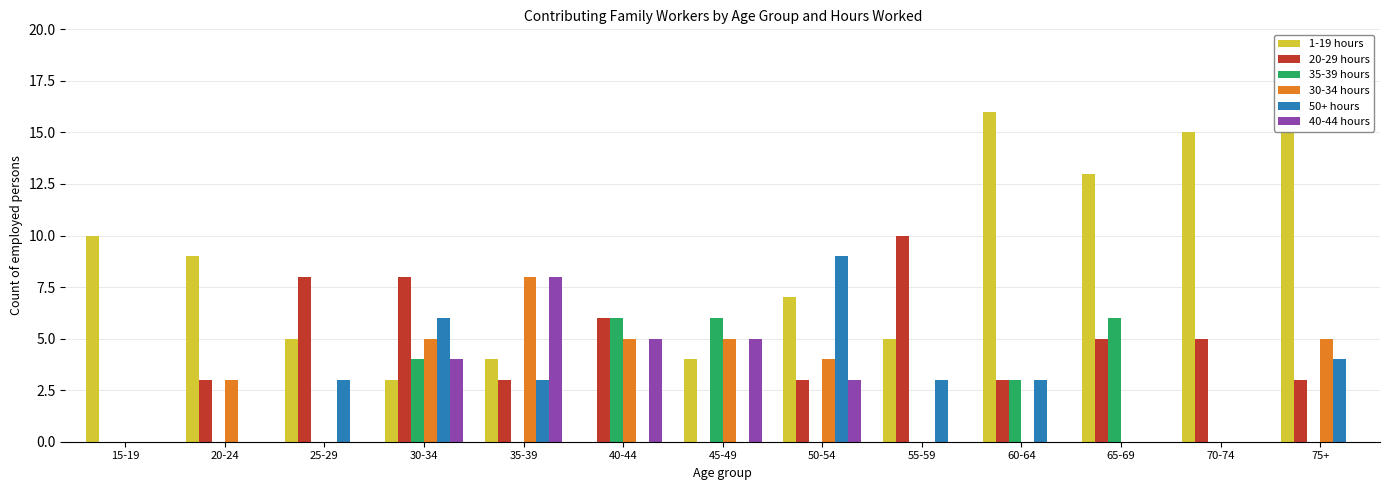

Reading left to right, transcribe all the data shown in this chart.

1-19 hours: 15-19=10	20-24=9	25-29=5	30-34=3	35-39=4	40-44=0	45-49=4	50-54=7	55-59=5	60-64=16	65-69=13	70-74=15	75+=15
20-29 hours: 15-19=0	20-24=3	25-29=8	30-34=8	35-39=3	40-44=6	45-49=0	50-54=3	55-59=10	60-64=3	65-69=5	70-74=5	75+=3
35-39 hours: 15-19=0	20-24=0	25-29=0	30-34=4	35-39=0	40-44=6	45-49=6	50-54=0	55-59=0	60-64=3	65-69=6	70-74=0	75+=0
30-34 hours: 15-19=0	20-24=3	25-29=0	30-34=5	35-39=8	40-44=5	45-49=5	50-54=4	55-59=0	60-64=0	65-69=0	70-74=0	75+=5
50+ hours: 15-19=0	20-24=0	25-29=3	30-34=6	35-39=3	40-44=0	45-49=0	50-54=9	55-59=3	60-64=3	65-69=0	70-74=0	75+=4
40-44 hours: 15-19=0	20-24=0	25-29=0	30-34=4	35-39=8	40-44=5	45-49=5	50-54=3	55-59=0	60-64=0	65-69=0	70-74=0	75+=0